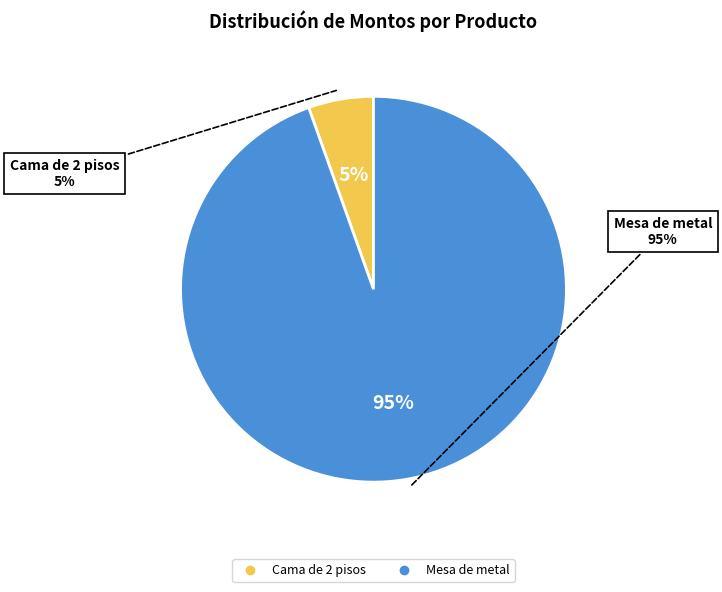

Is it true that Mesa de metal is 89% of the pie?

False